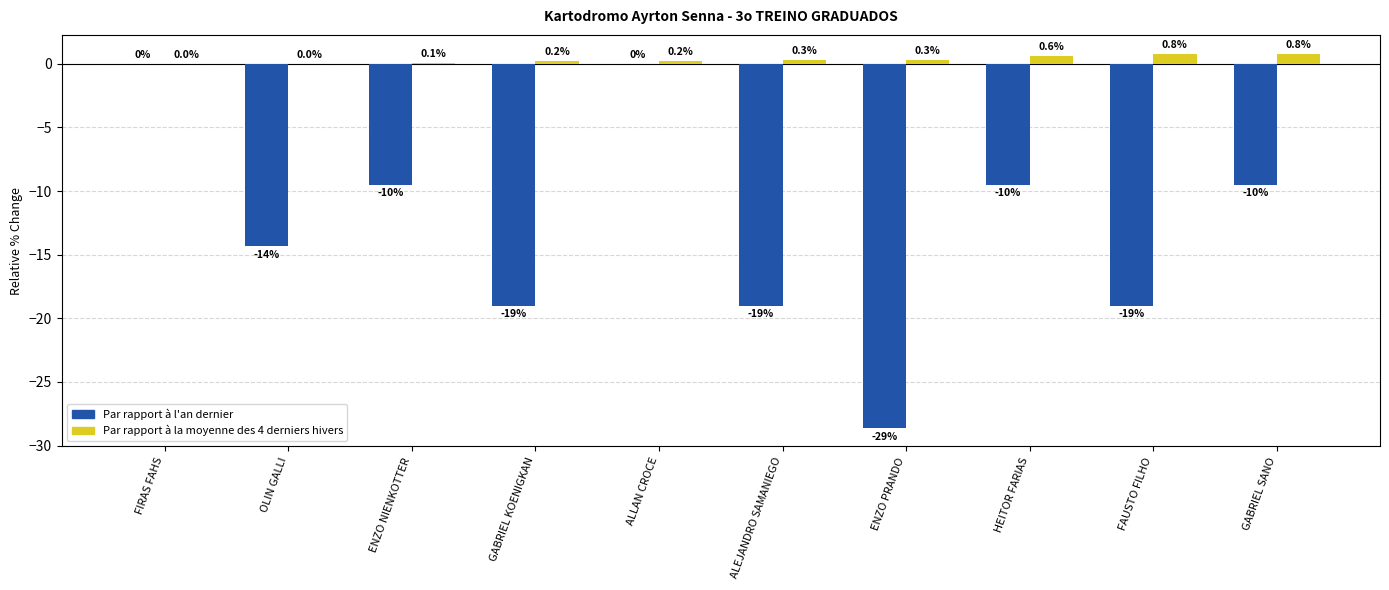

At which category is the sum across all series the highest?

ALLAN CROCE